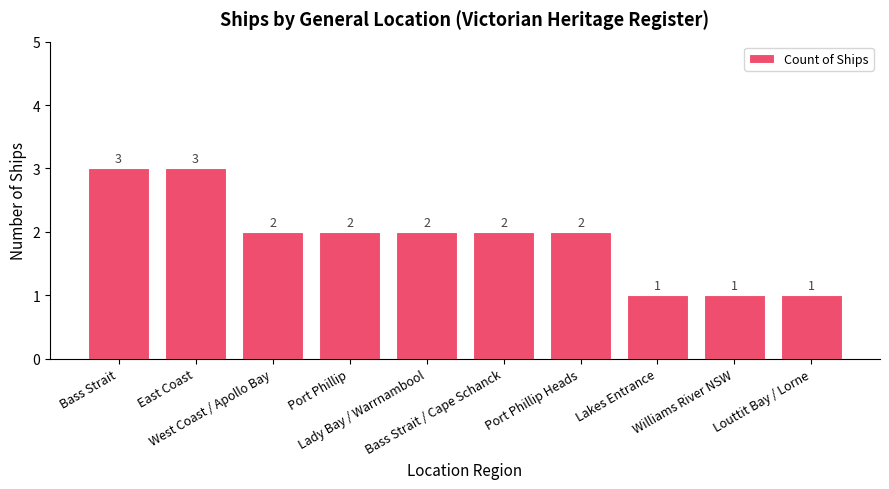

What is the value of the 3rd bar from the left?

2